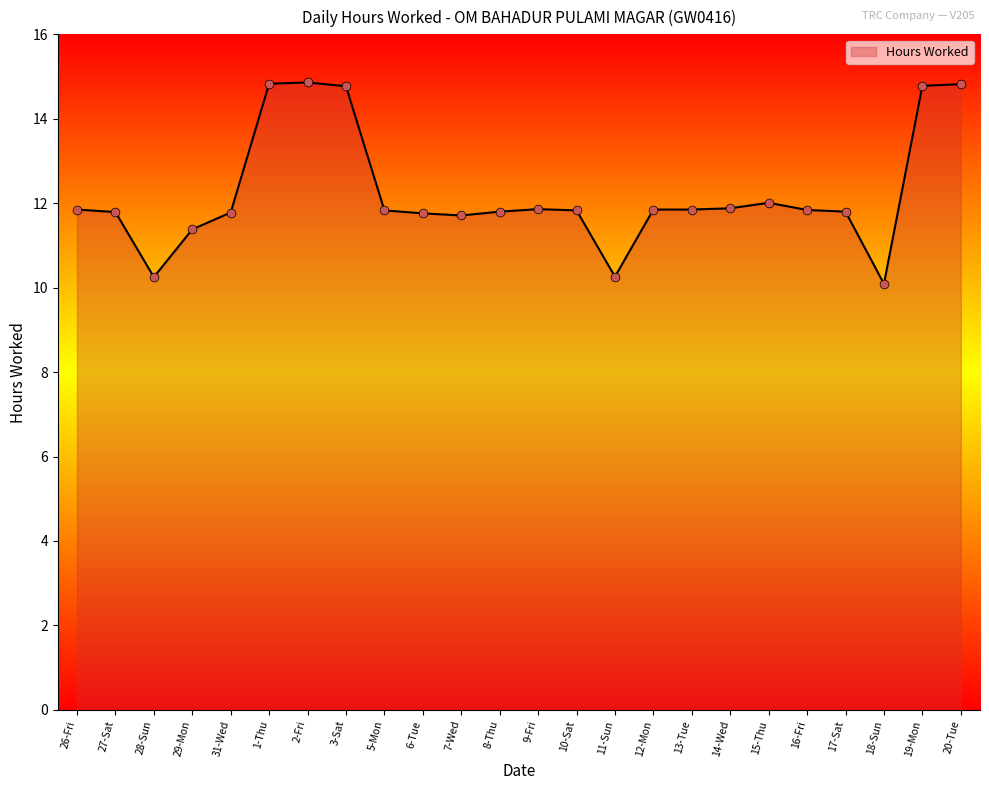

Approximately how many times larger is the value at 2-Fri compared to 29-Mon?

1.3